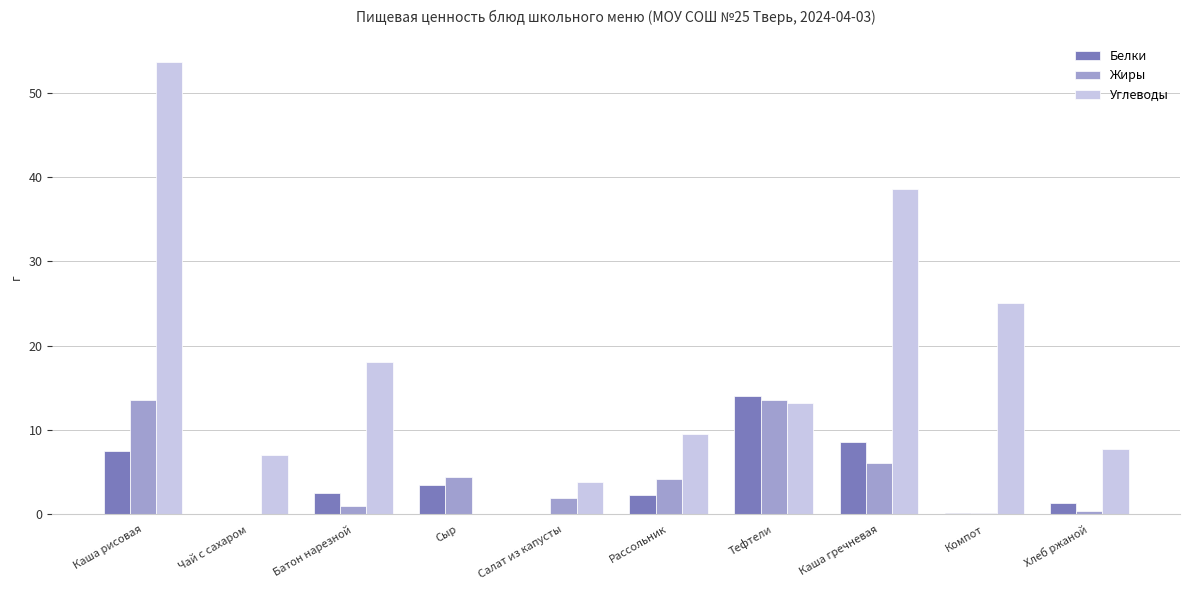

What is the total value across all series at Батон нарезной?

21.7